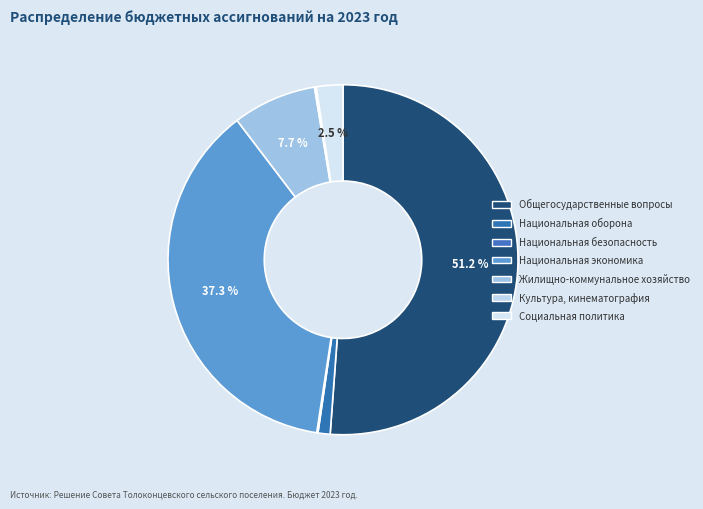

To the nearest percent, what is the difference between the Жилищно-коммунальное хозяйство and Национальная экономика slice percentages?

30%